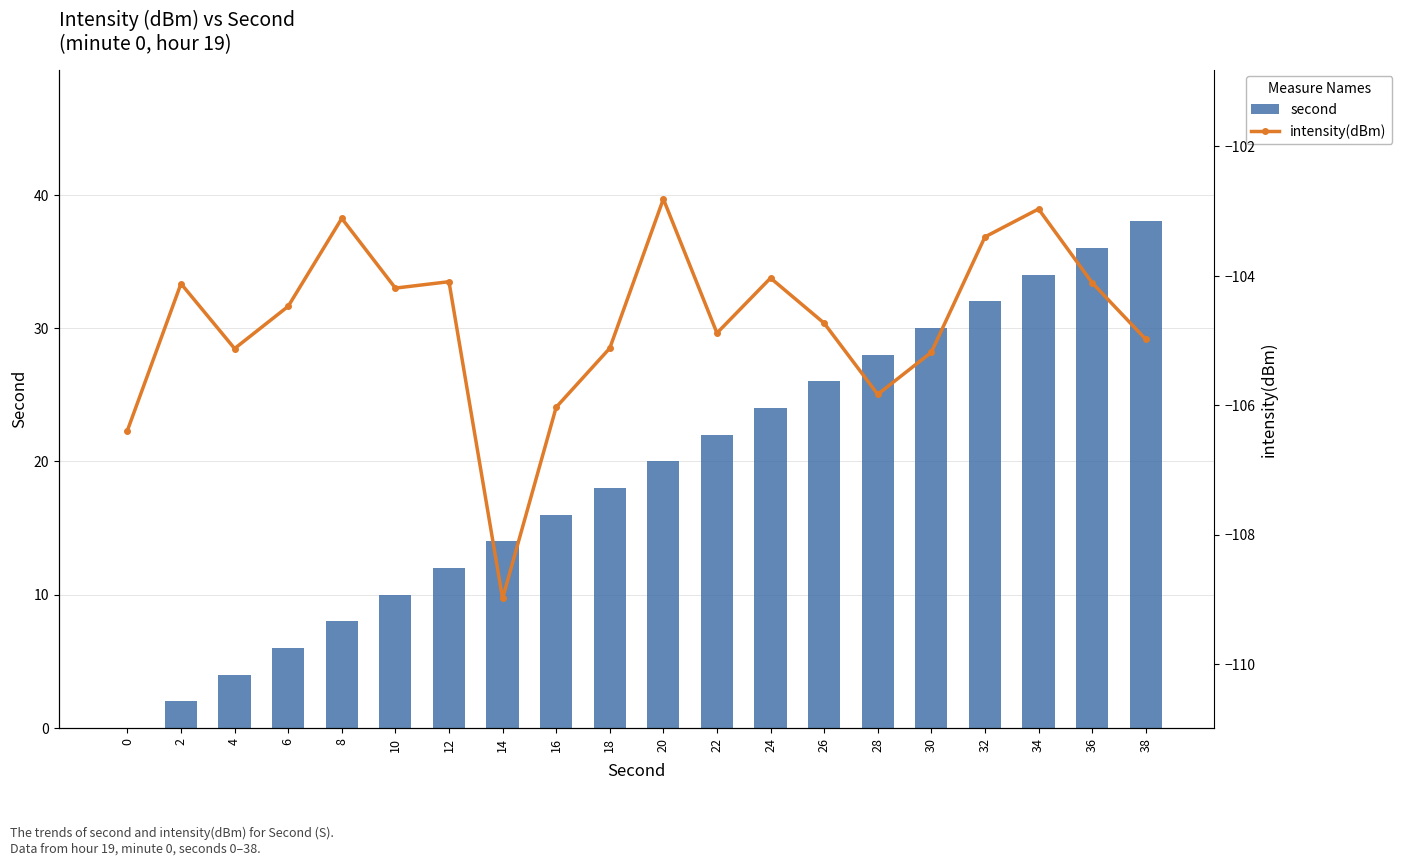

What is the minimum value for intensity(dBm)?

-109.0